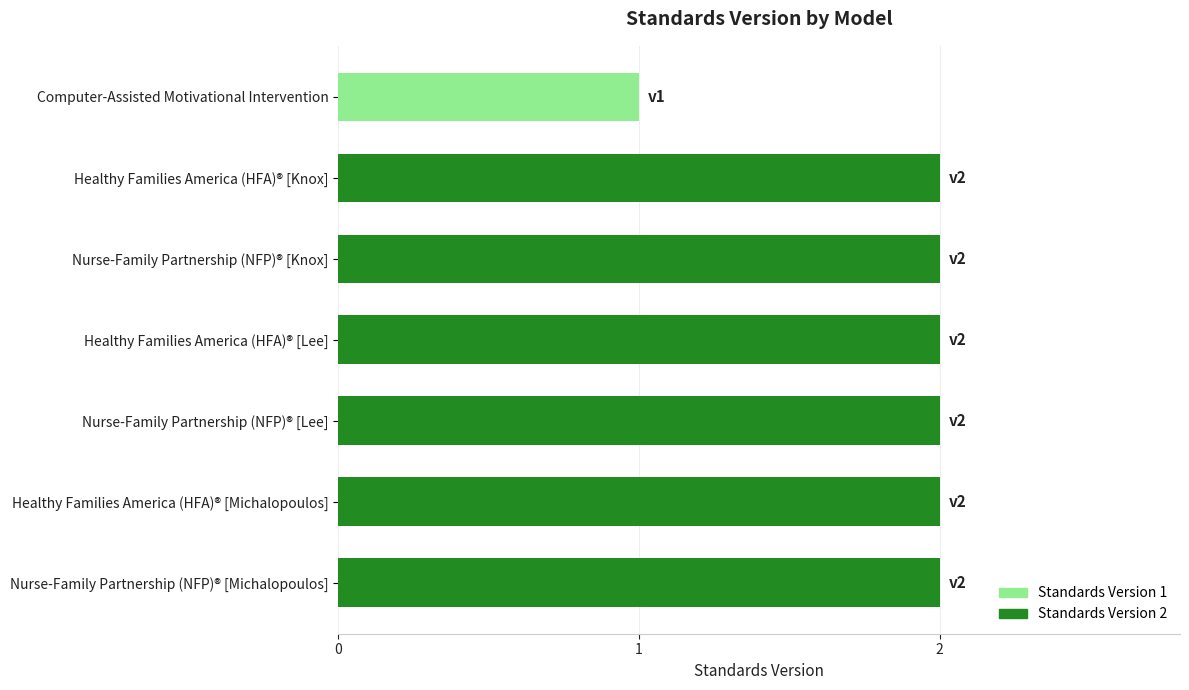

The chart shows a value of 2 at Healthy Families America (HFA)® [Lee]. True or false?

True